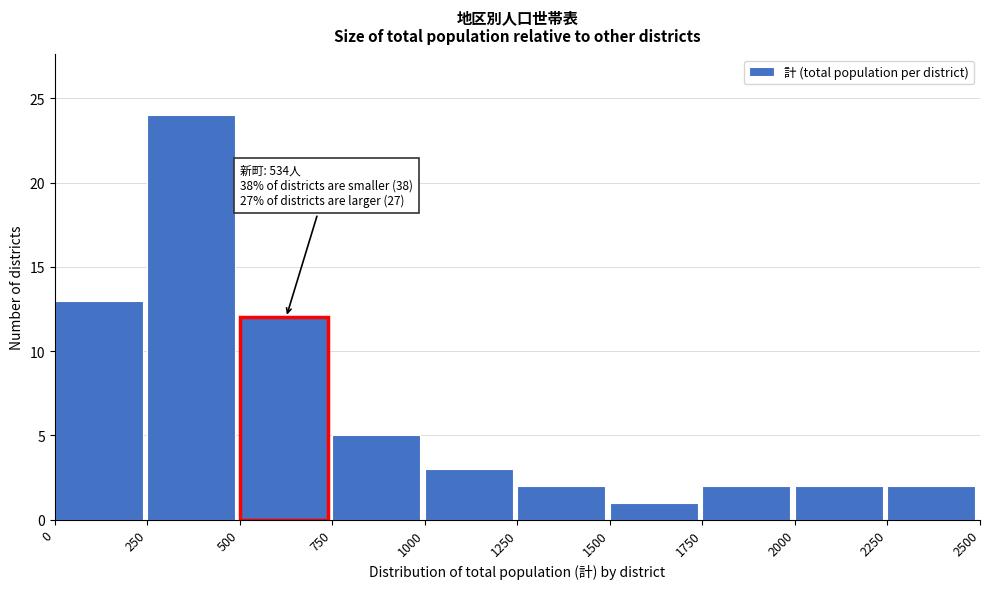

Which range on the x-axis has the tallest bar?

250 to 500